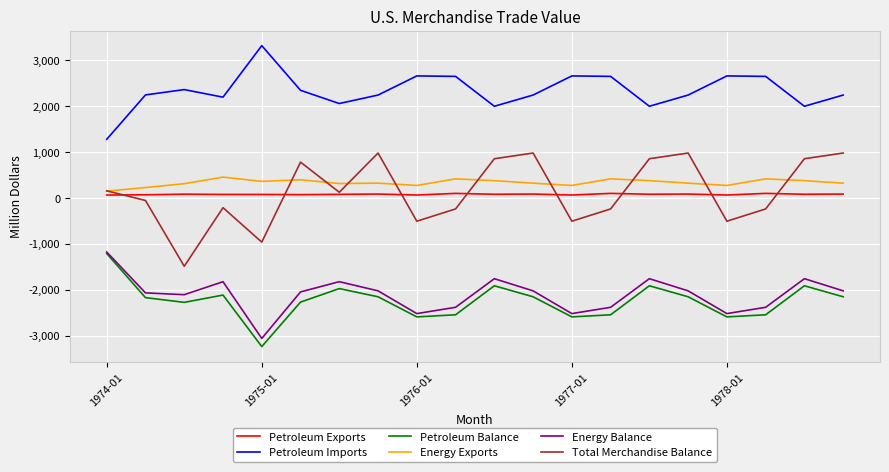

Which series has the largest total across all categories?

Petroleum Imports